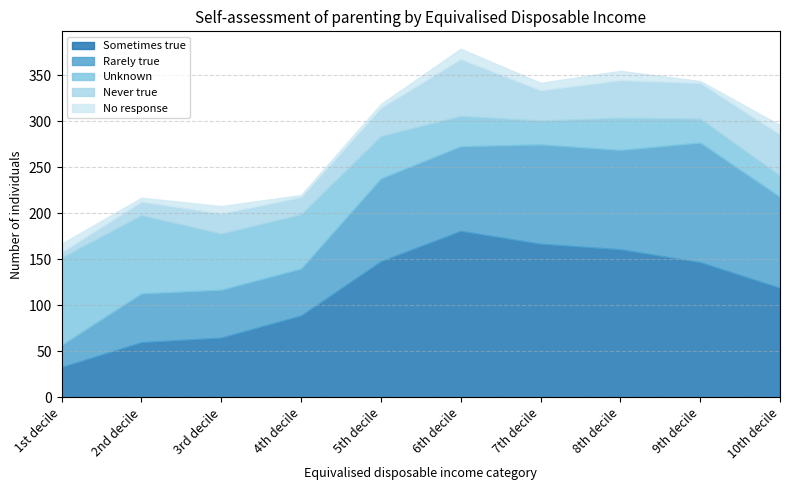

Which series has the widest spread of values?

Sometimes true